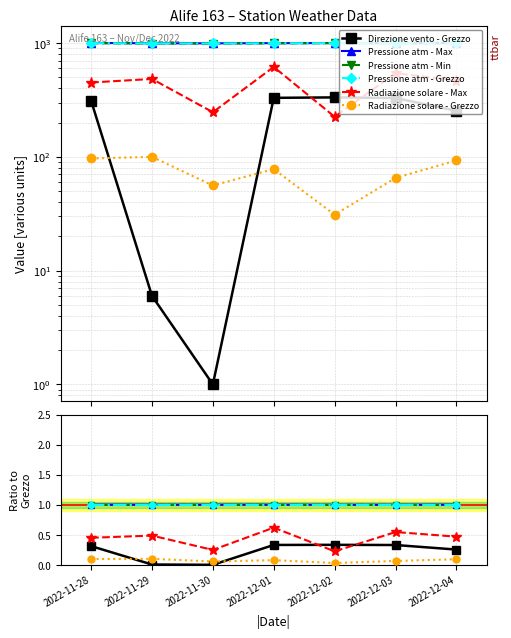

Reading left to right, transcribe all the data shown in this chart.

Direzione vento - Grezzo: 2022-11-28=0.3	2022-11-29=0.0	2022-11-30=0.0	2022-12-01=0.3	2022-12-02=0.3	2022-12-03=0.3	2022-12-04=0.3
Pressione atm - Max: 2022-11-28=1.0	2022-11-29=1.0	2022-11-30=1.0	2022-12-01=1.0	2022-12-02=1.0	2022-12-03=1.0	2022-12-04=1.0
Pressione atm - Min: 2022-11-28=1.0	2022-11-29=1.0	2022-11-30=1.0	2022-12-01=1.0	2022-12-02=1.0	2022-12-03=1.0	2022-12-04=1.0
Pressione atm - Grezzo: 2022-11-28=1.0	2022-11-29=1.0	2022-11-30=1.0	2022-12-01=1.0	2022-12-02=1.0	2022-12-03=1.0	2022-12-04=1.0
Radiazione solare - Max: 2022-11-28=0.5	2022-11-29=0.5	2022-11-30=0.2	2022-12-01=0.6	2022-12-02=0.2	2022-12-03=0.5	2022-12-04=0.5
Radiazione solare - Grezzo: 2022-11-28=0.1	2022-11-29=0.1	2022-11-30=0.1	2022-12-01=0.1	2022-12-02=0.0	2022-12-03=0.1	2022-12-04=0.1